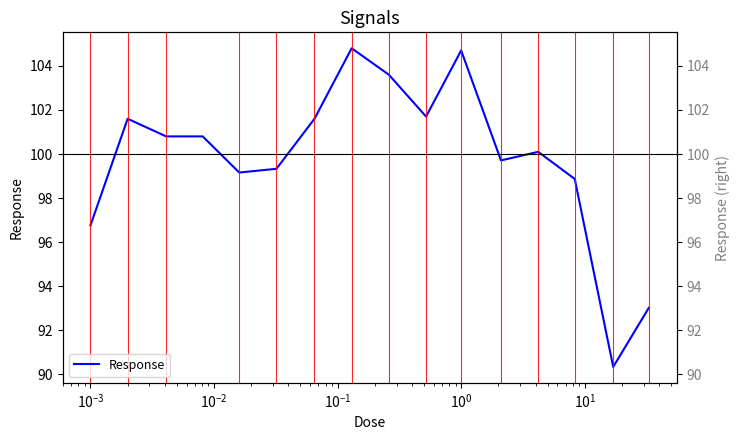

What is the minimum value shown in the chart?

90.3